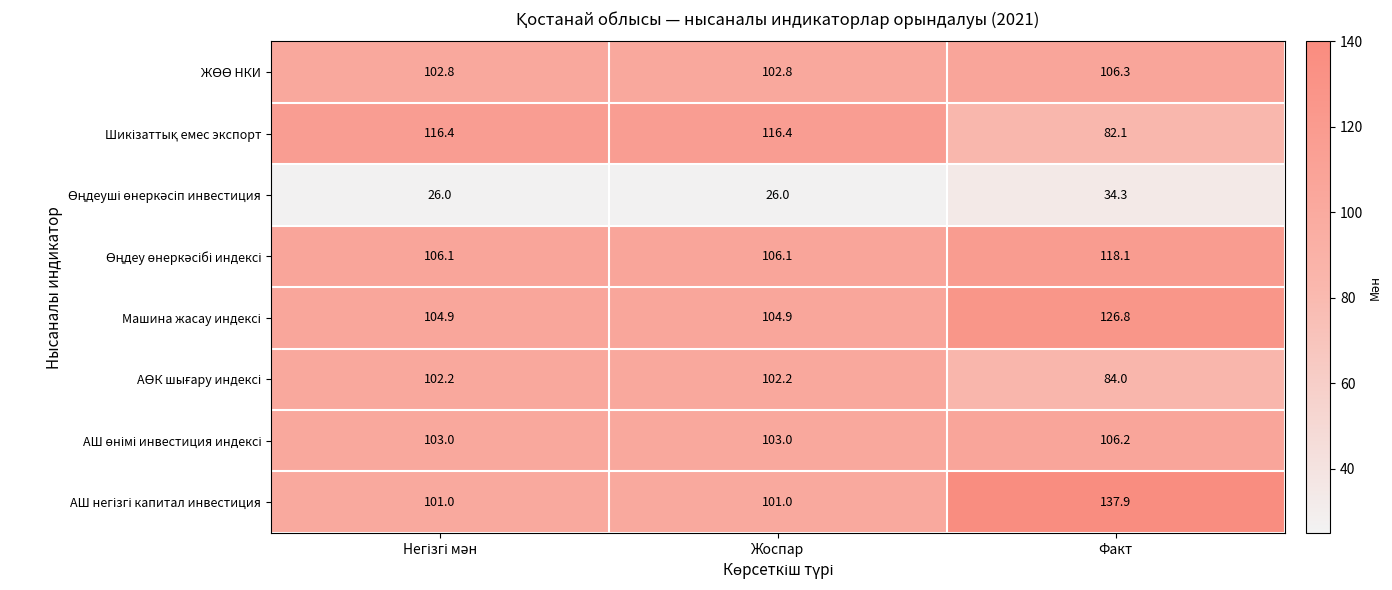

What is the greatest value displayed?

137.9